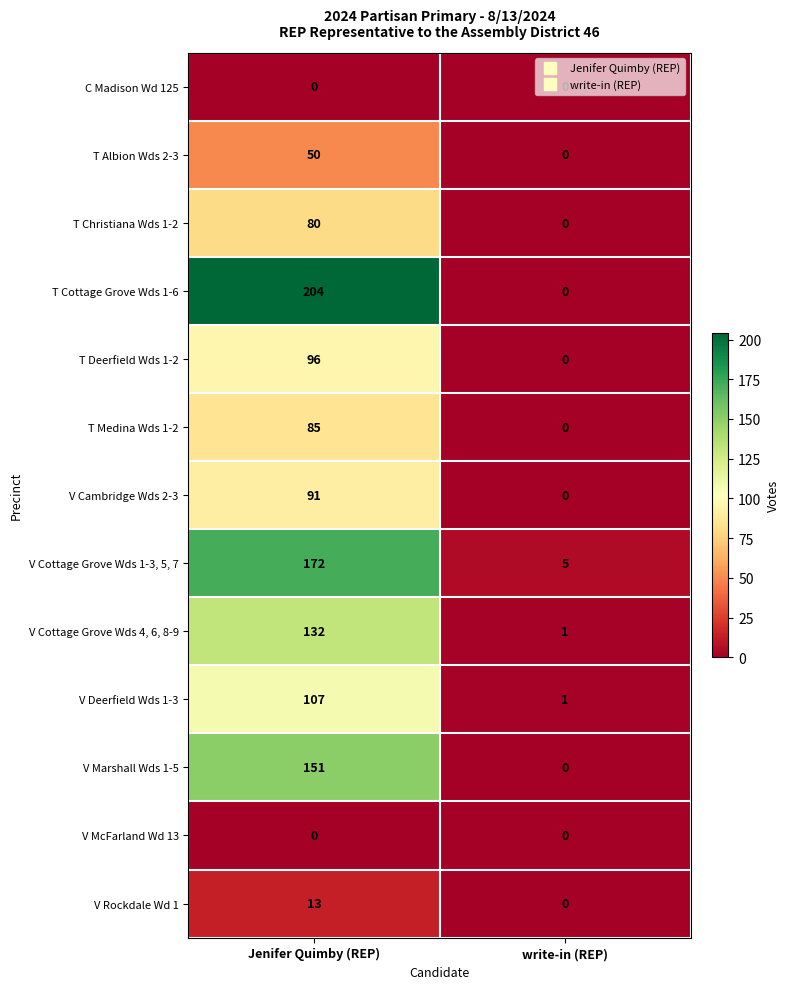

Which category has the highest value across all series?

Jenifer Quimby (REP)